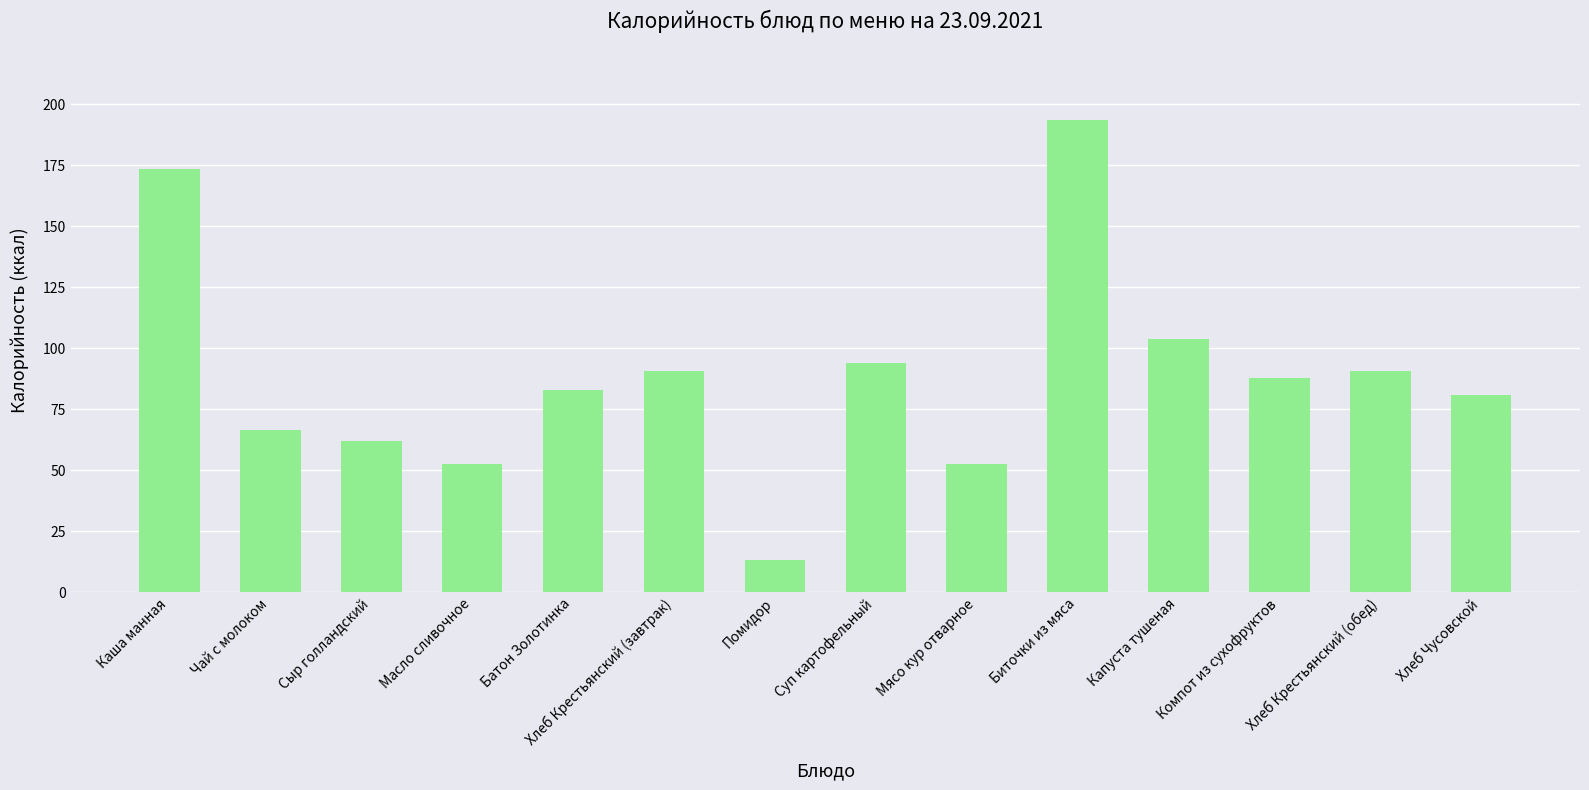

What is the sum of the values at Биточки из мяса and Батон Золотинка?

276.6